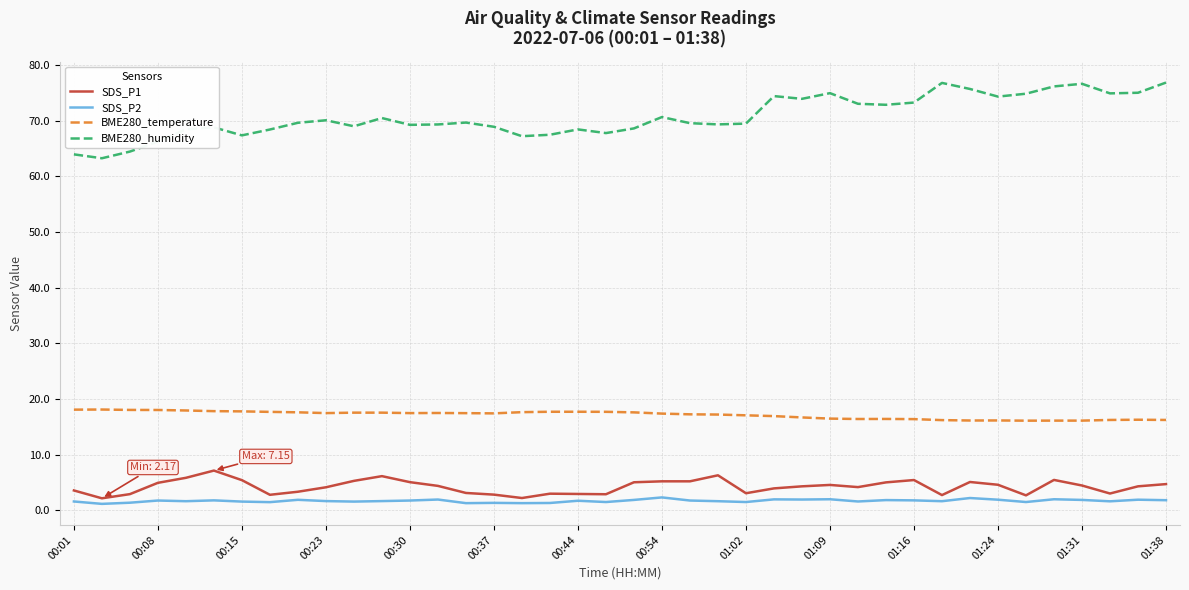

What is the lowest value of the BME280_humidity series?

63.2